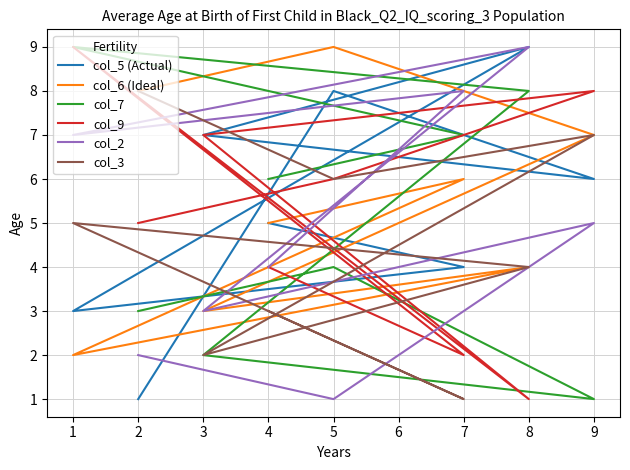

True or false: col_5 (Actual) has more than 0 interior local peaks.

True